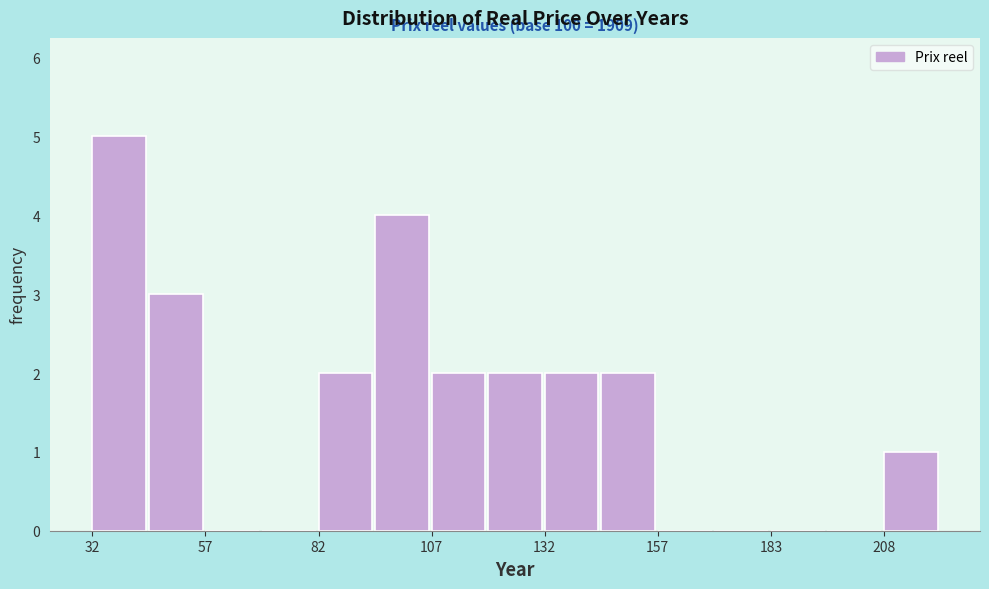

Read against the x-axis, roughly where is the centre of the tallest bar?

40